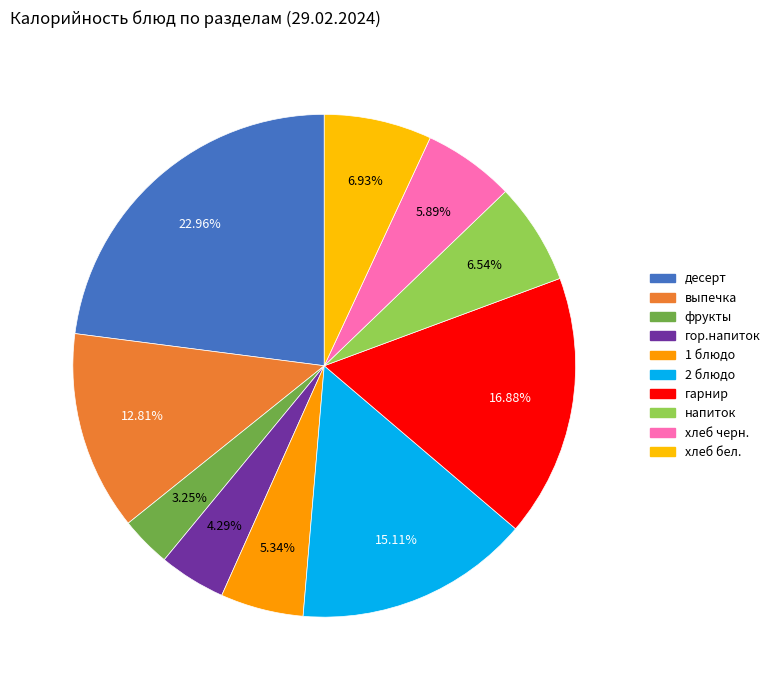

How many slices are in this pie chart?

10